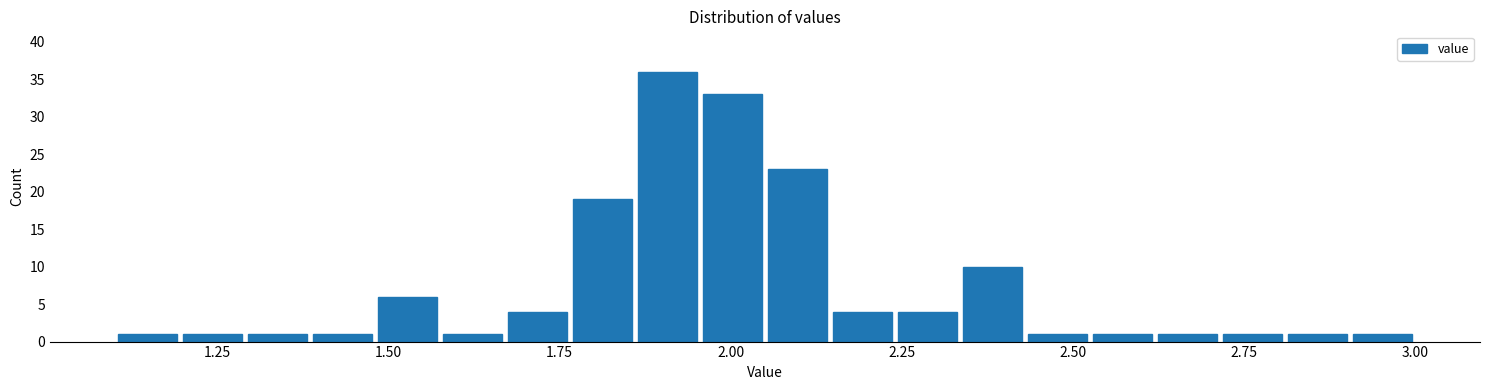

Read against the x-axis, roughly where is the centre of the tallest bar?

1.90